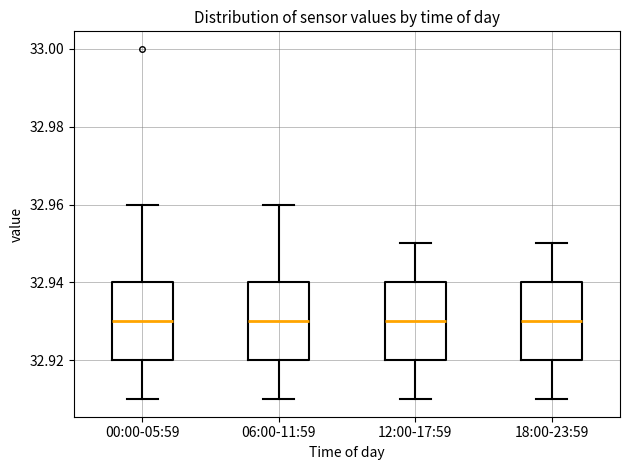

Where does the upper whisker of the box for 06:00-11:59 end on the y-axis? The values are not printed on the chart, so give them approximately, as read against the axis.

32.96